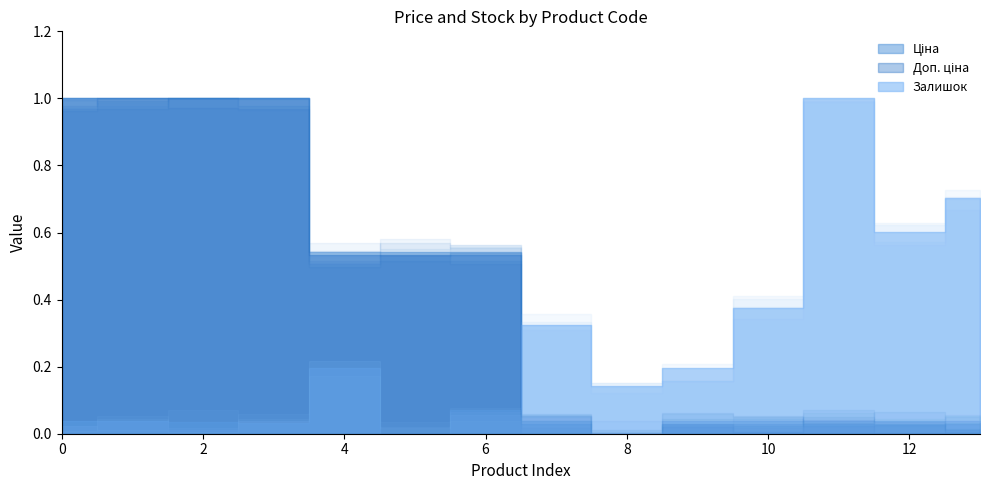

Which series has the widest spread of values?

Ціна